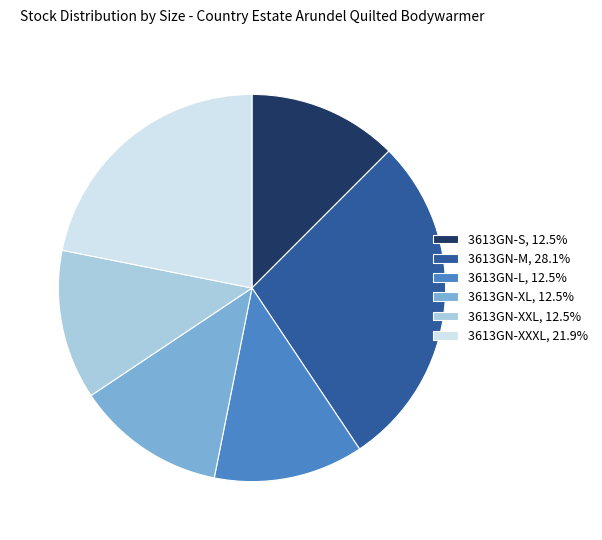

How many segments does this pie chart have?

6